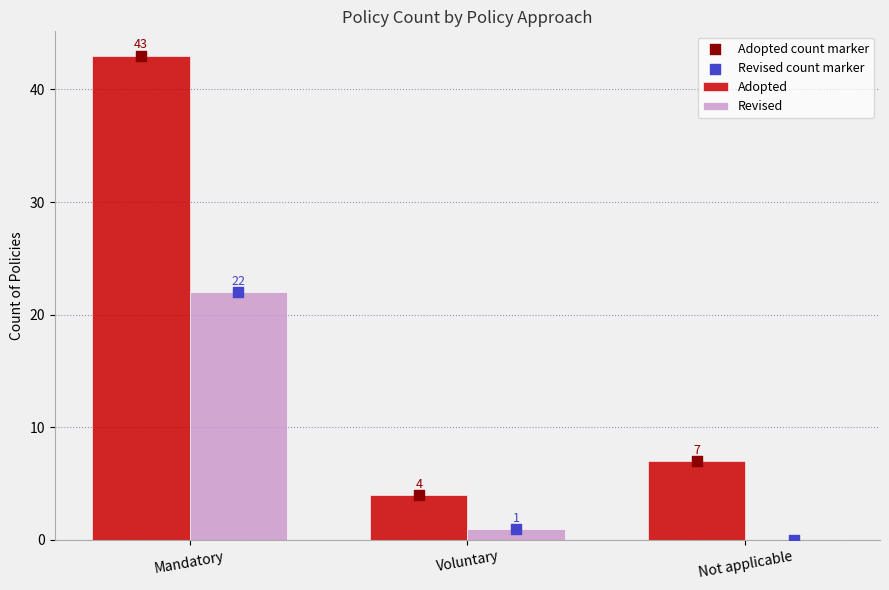

What are all the series names shown in the legend?

Adopted, Revised, Adopted count marker, Revised count marker